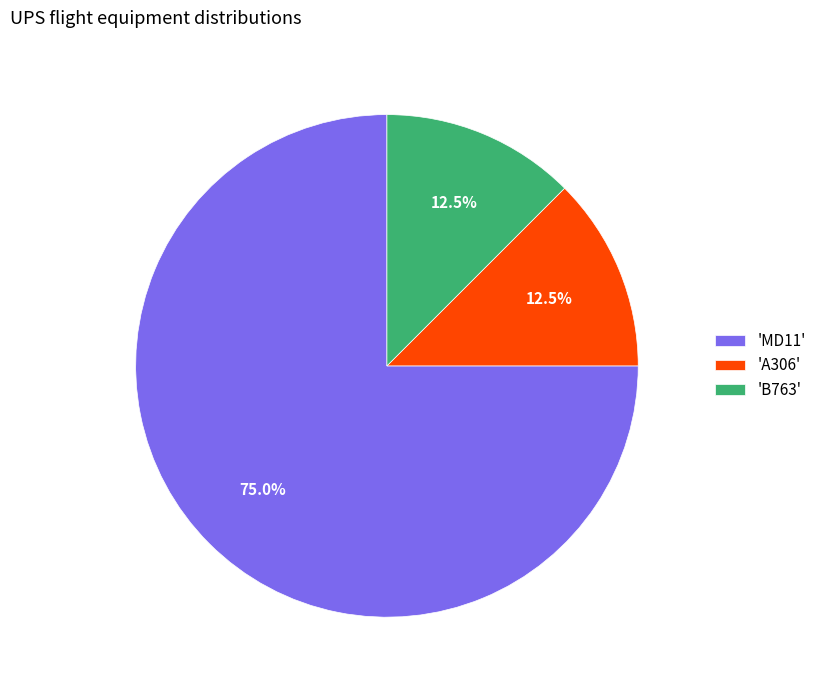

Between 'MD11' and 'B763', which is larger?

'MD11'